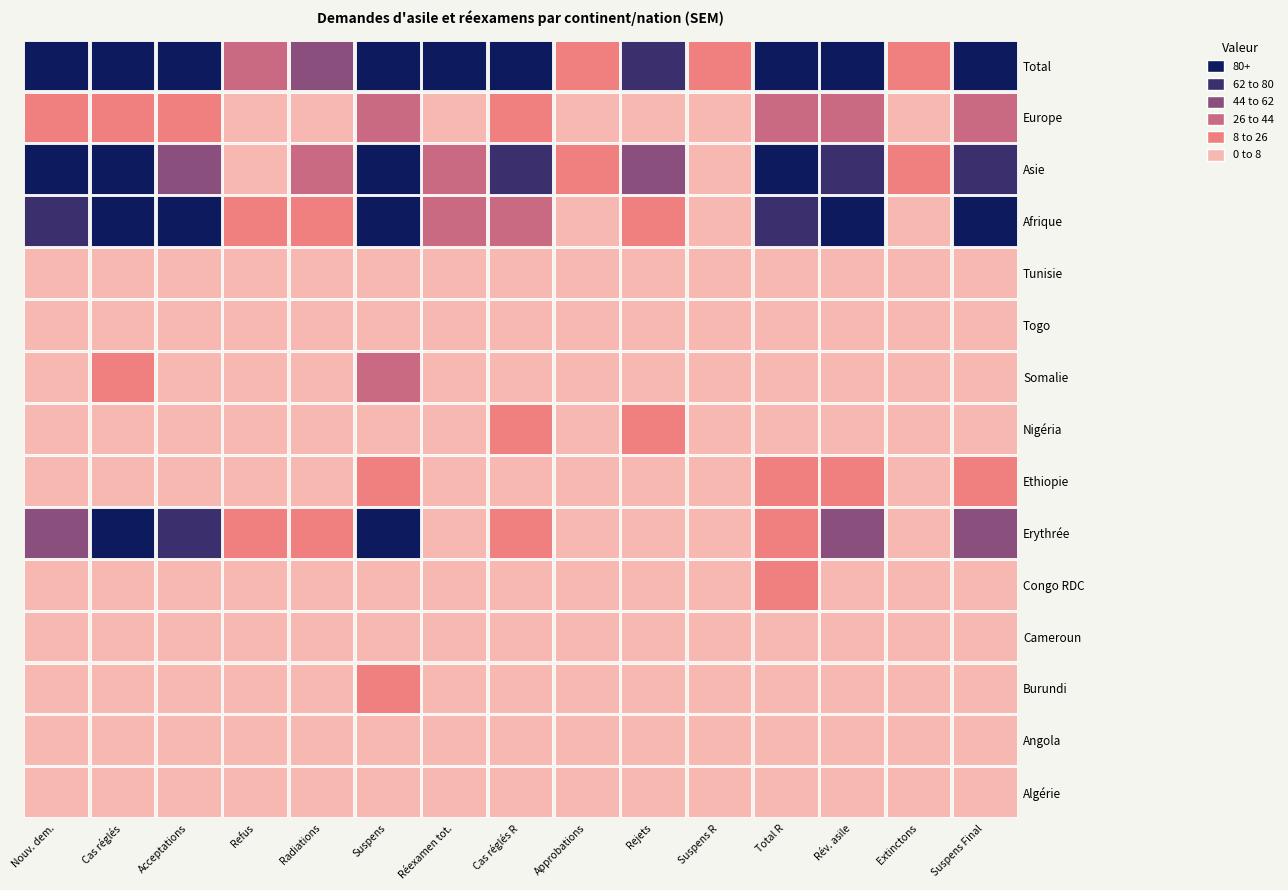

Which has a higher value, 13 or 6?

13